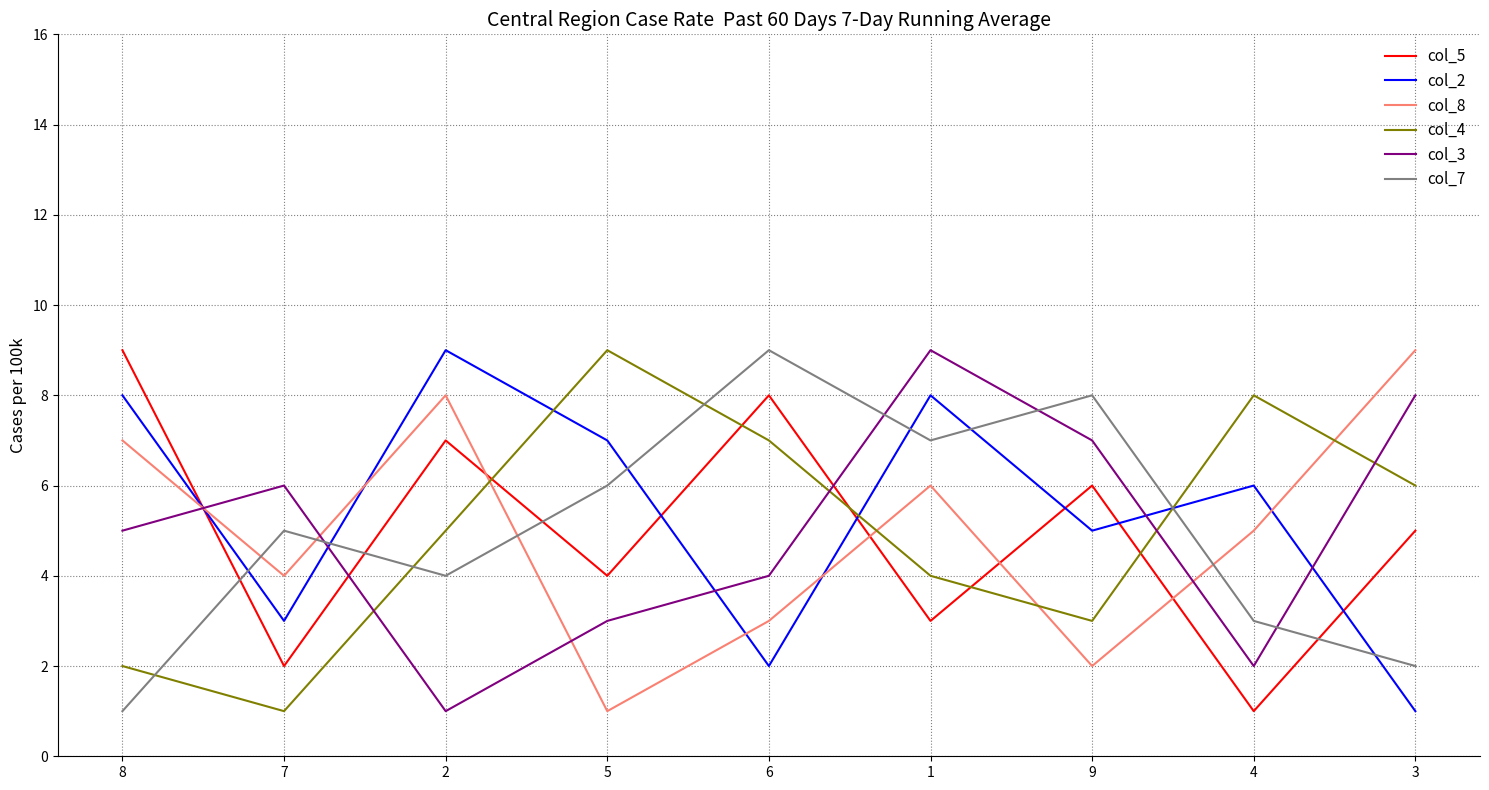

How many lines are shown in the chart?

6